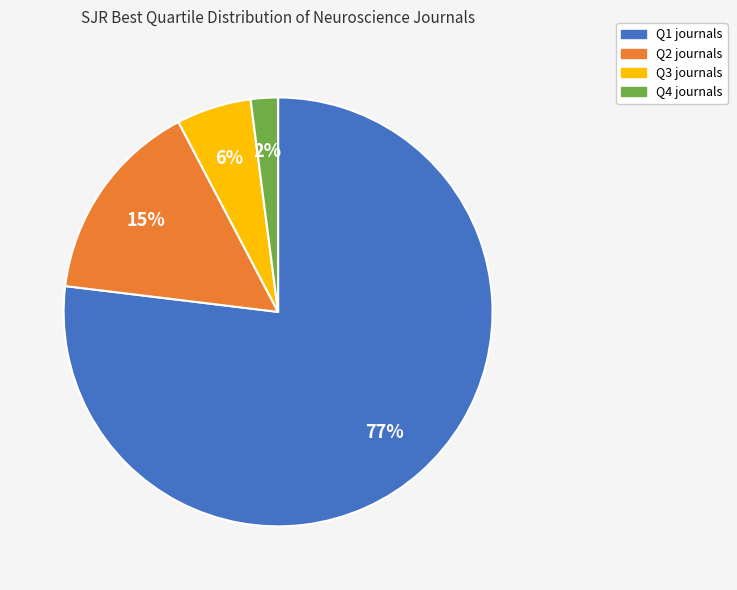

How many segments does this pie chart have?

4